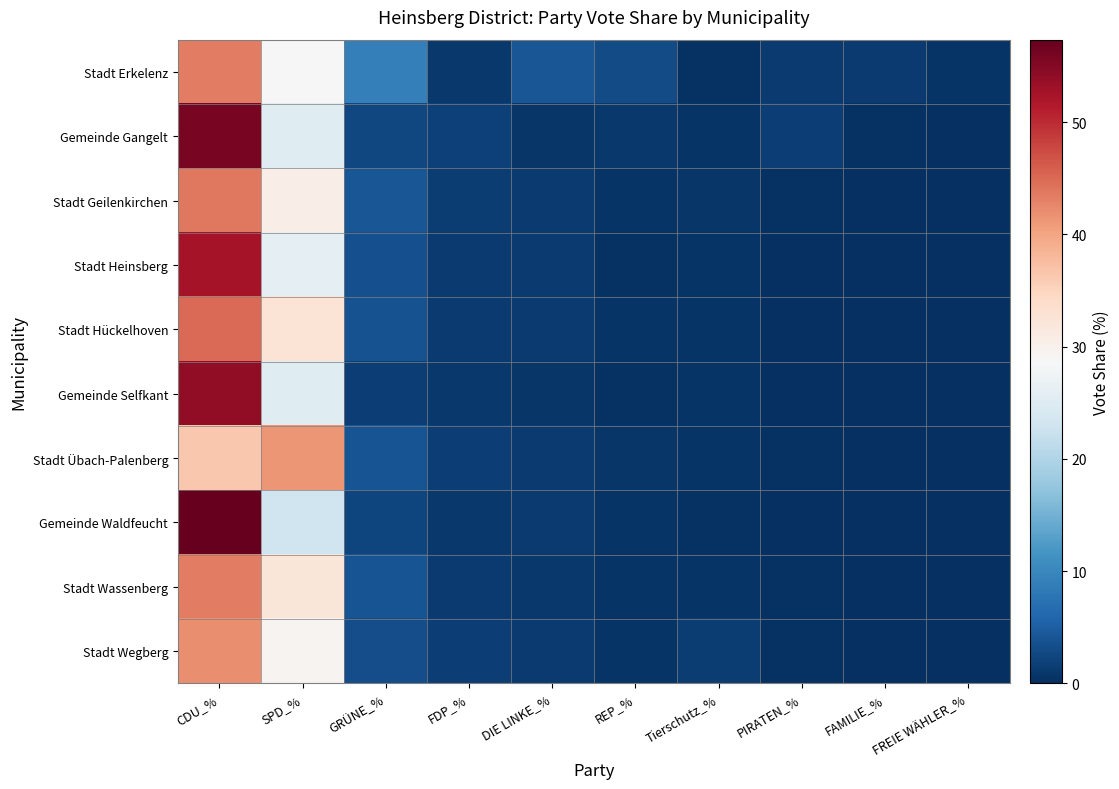

Which label corresponds to the smallest value in the chart?

FAMILIE_%